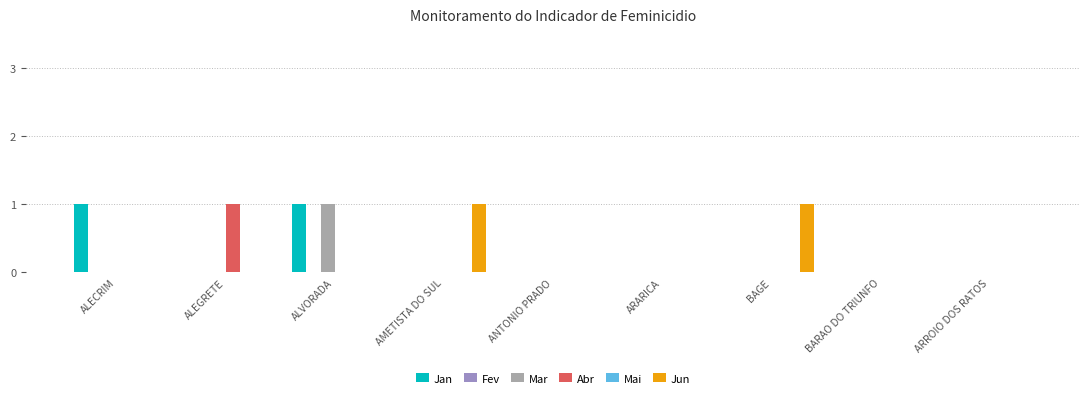

What is the total value across all series at ALECRIM?

1